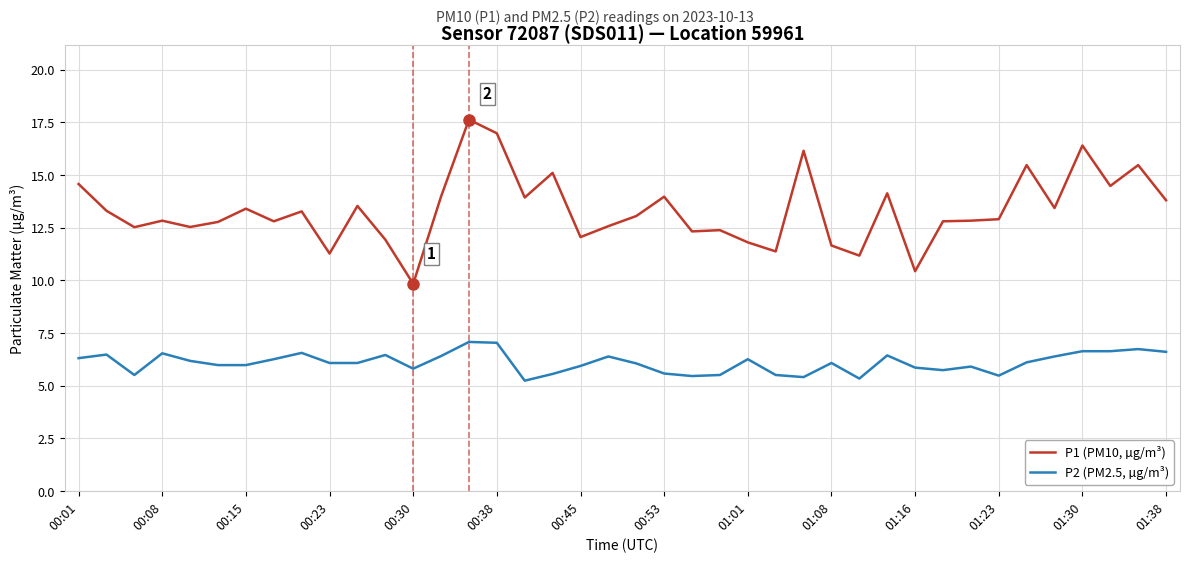

What is the highest value of the P2 (PM2.5, µg/m³) series?

7.1